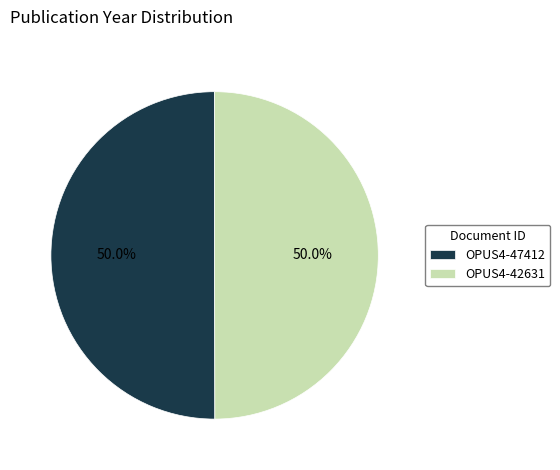

How many segments does this pie chart have?

2